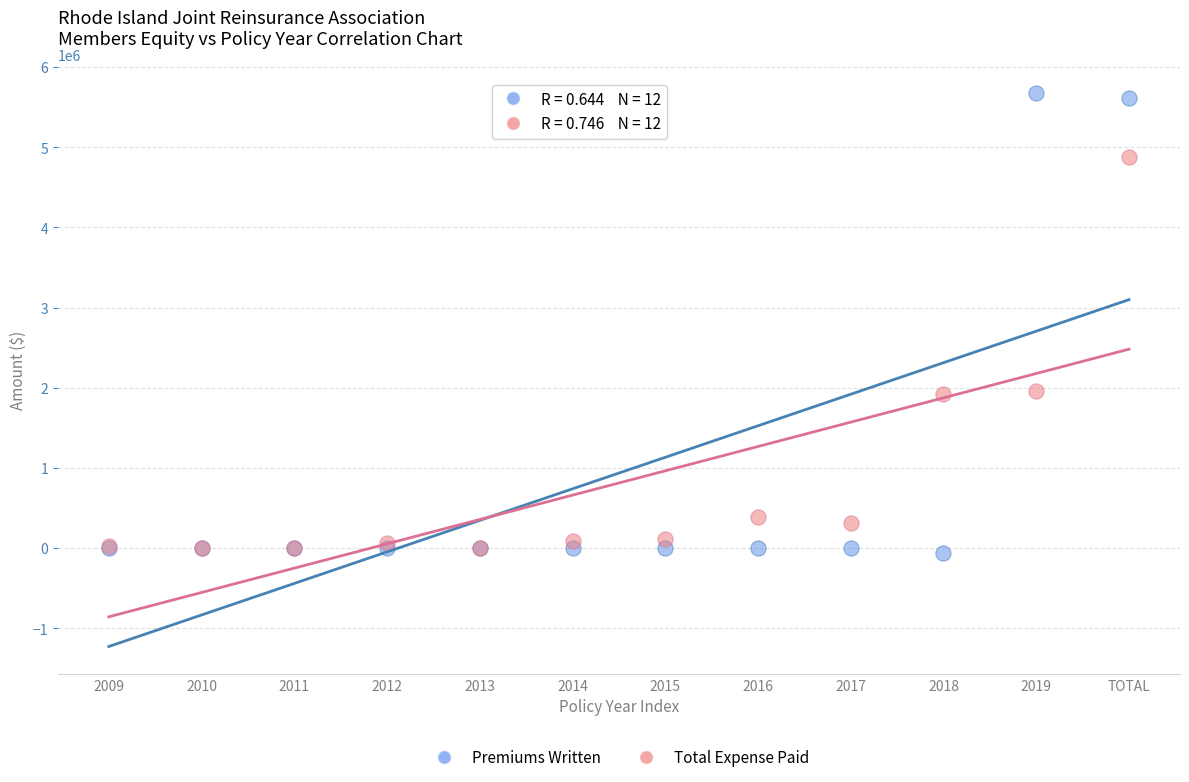

What are all the series names shown in the legend?

Premiums Written, Total Expense Paid